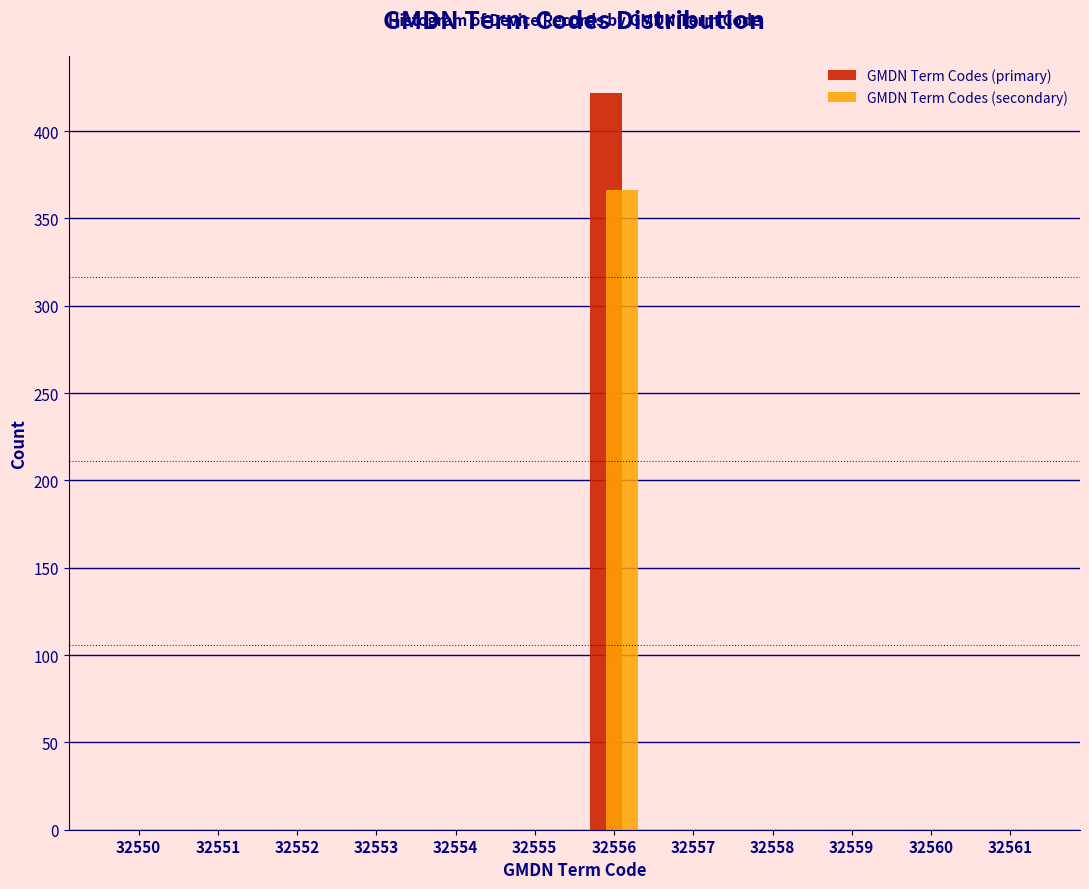

Reading left to right, transcribe all the data shown in this chart.

GMDN Term Codes (primary): 32550=0.0	32551=0.0	32552=0.0	32553=0.0	32554=0.0	32555=0.0	32556=422.0	32557=0.0	32558=0.0	32559=0.0	32560=0.0	32561=0.0
GMDN Term Codes (secondary): 32550=0.0	32551=0.0	32552=0.0	32553=0.0	32554=0.0	32555=0.0	32556=366.1	32557=0.0	32558=0.0	32559=0.0	32560=0.0	32561=0.0